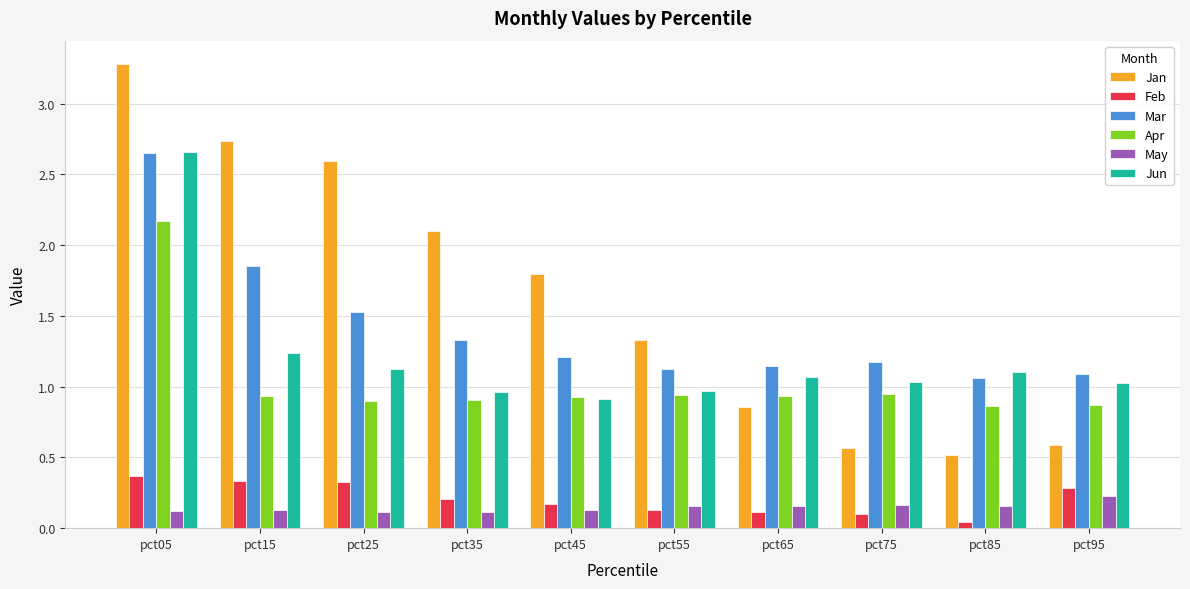

What is the greatest value displayed?

3.3